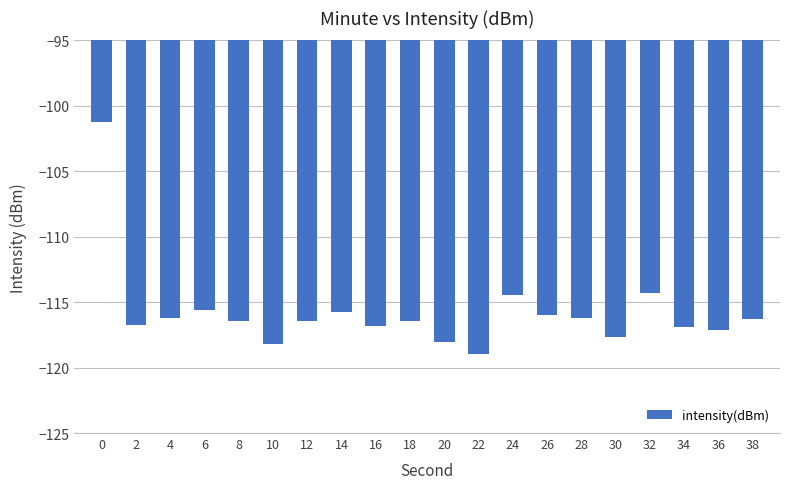

The chart shows a value of -161.6 at 10. True or false?

False